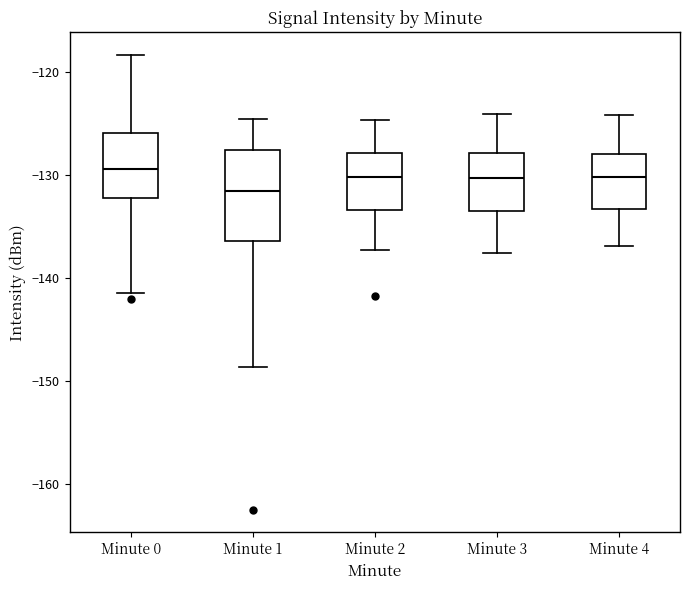

Where does the lower whisker of the box for Minute 0 end on the y-axis? The values are not printed on the chart, so give them approximately, as read against the axis.

-142